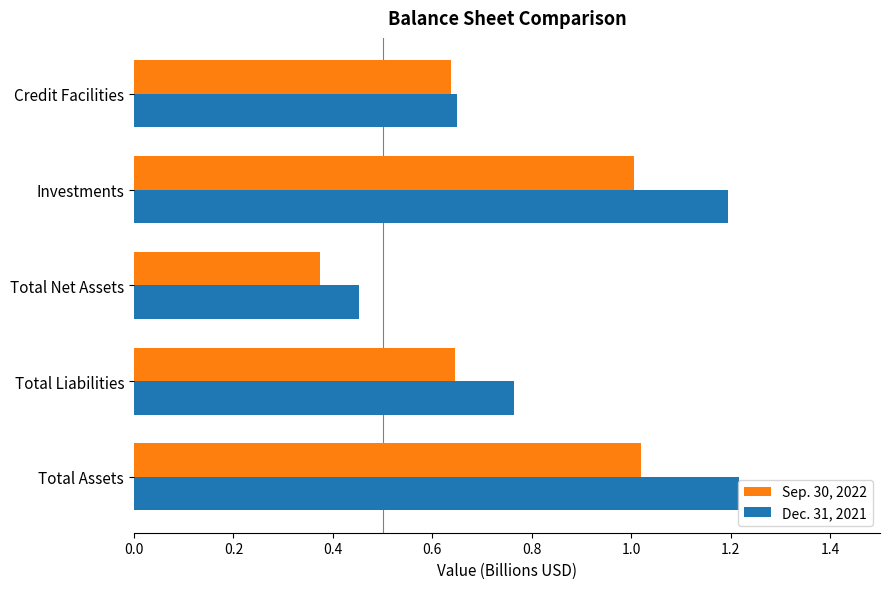

Rank the series by their average value, from lowest to highest.

Sep. 30, 2022, Dec. 31, 2021